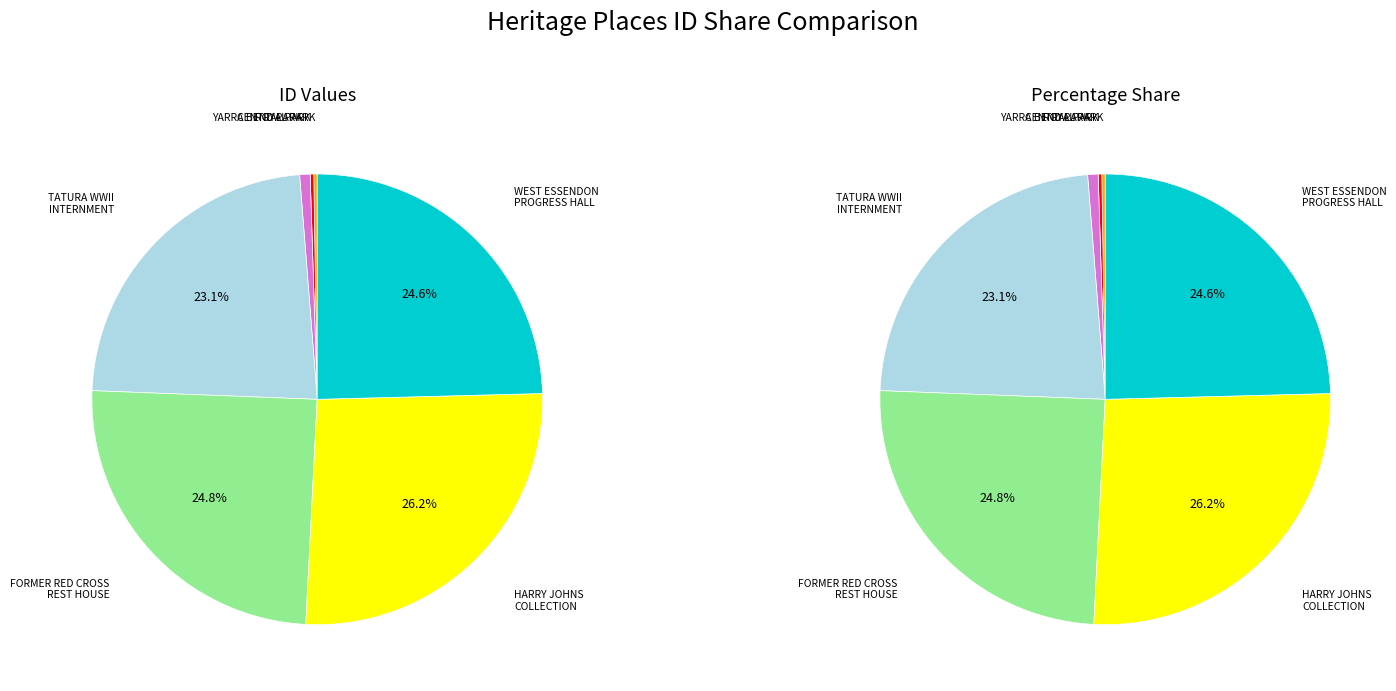

The CENTRAL PARK slice represents 1% of the pie. True or false?

False